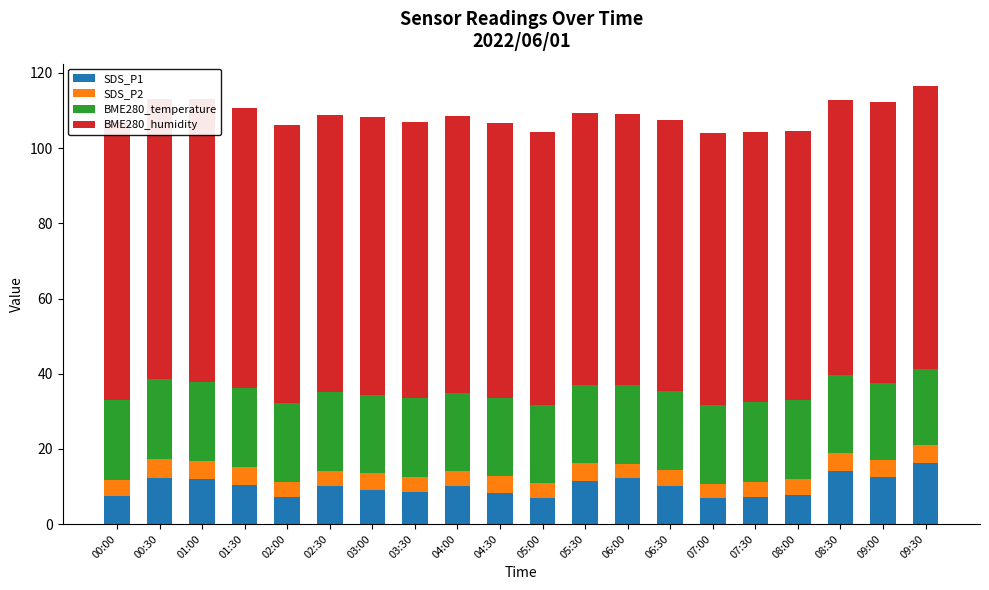

What is the total value across all series at 08:30?

112.9